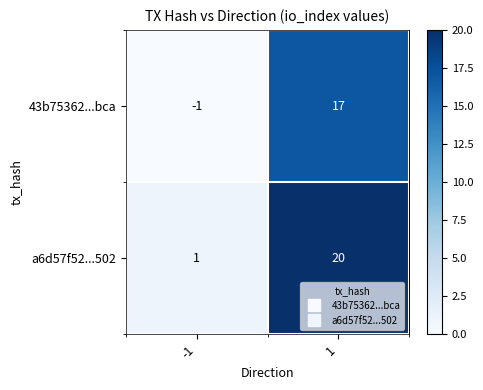

What is the difference between the highest and lowest values at 1?

3